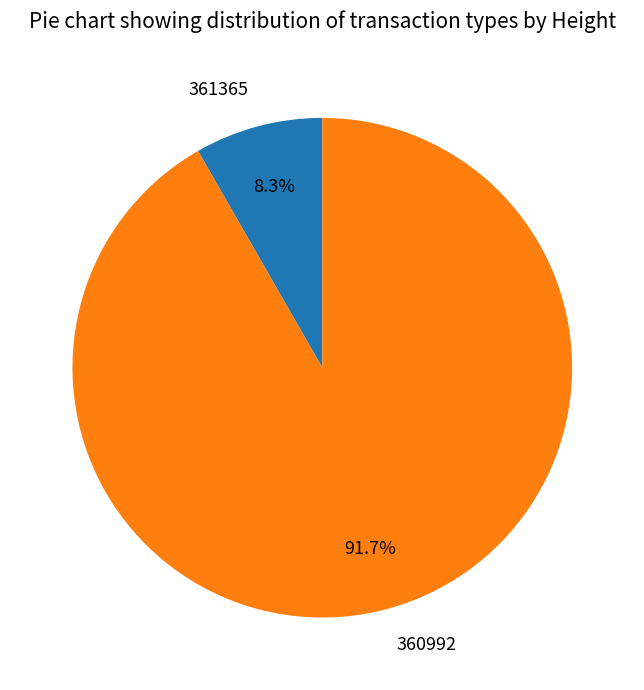

How many slices are in this pie chart?

2